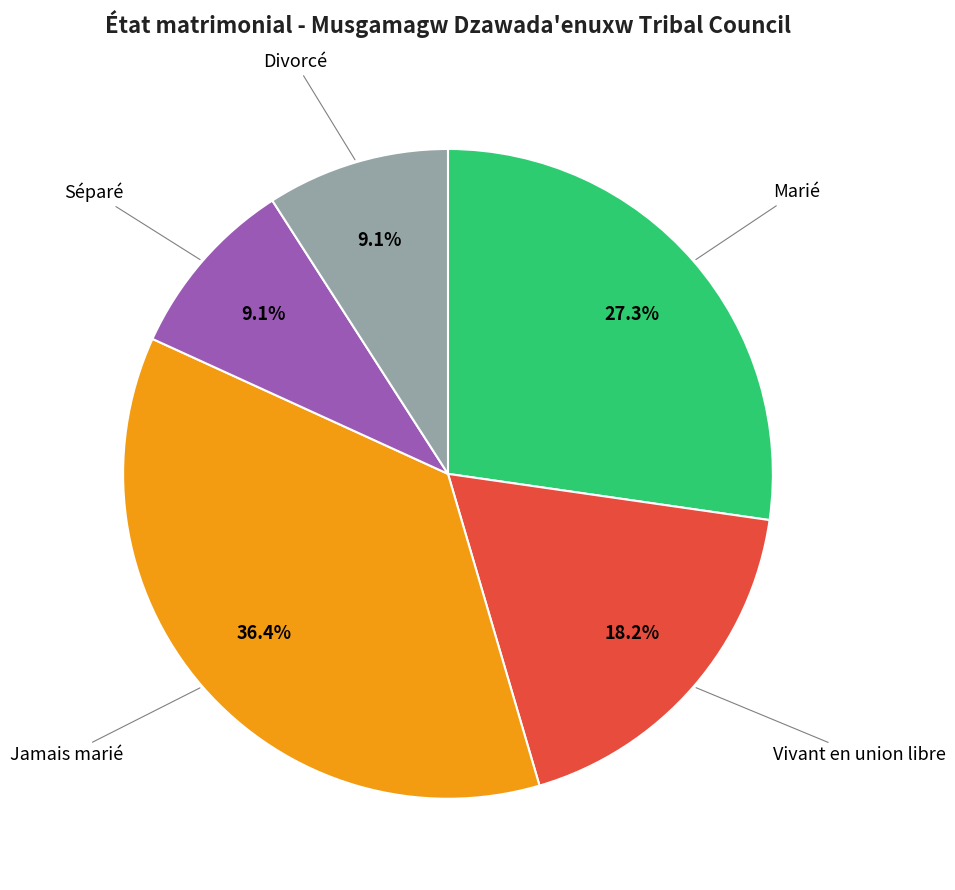

Is there a majority slice in this chart?

No